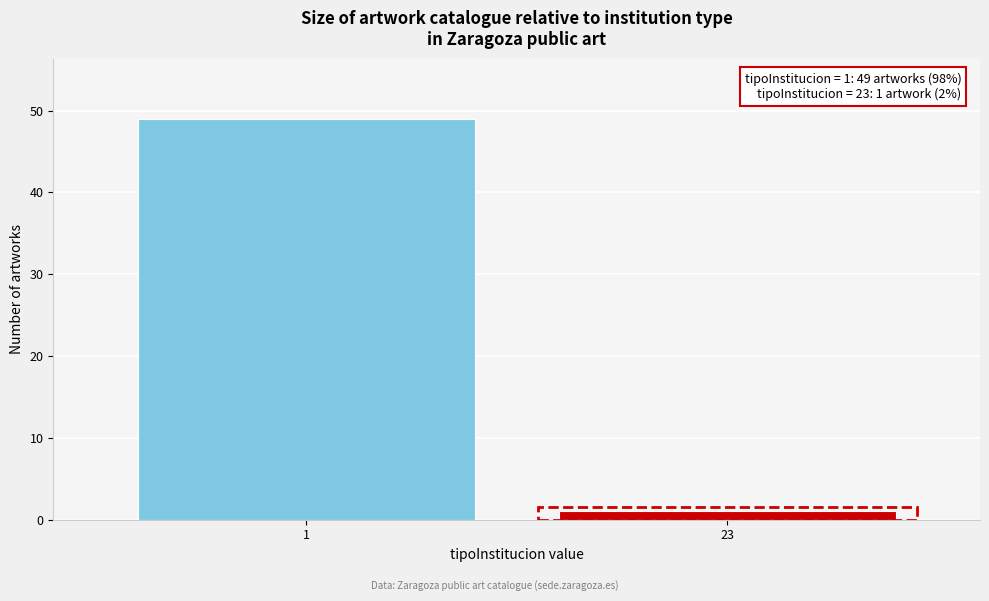

Reading left to right, what are all the values shown in this chart?

1=49	23=1